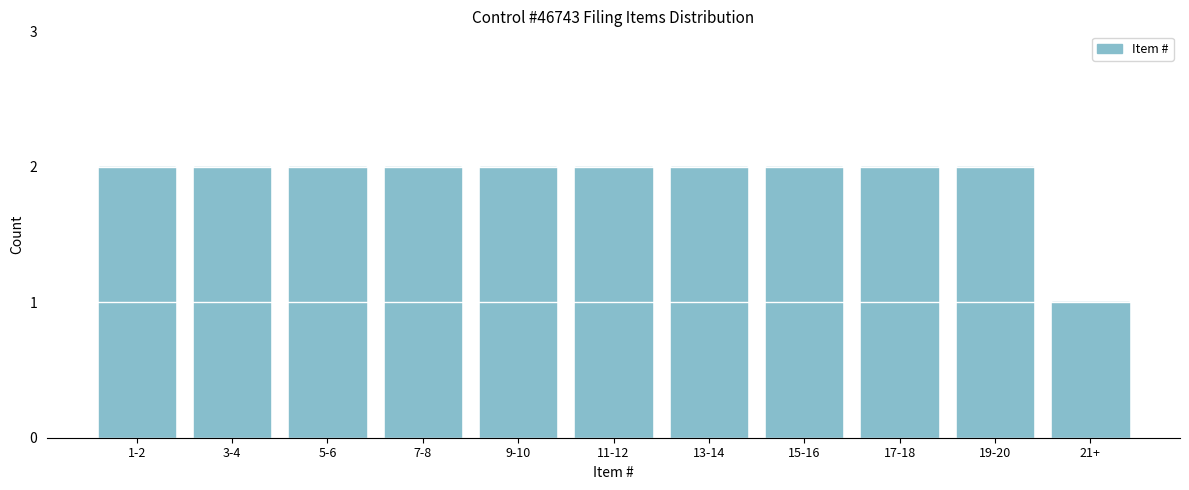

Reading left to right, extract all data points from this chart.

2	2	2	2	2	2	2	2	2	2	1